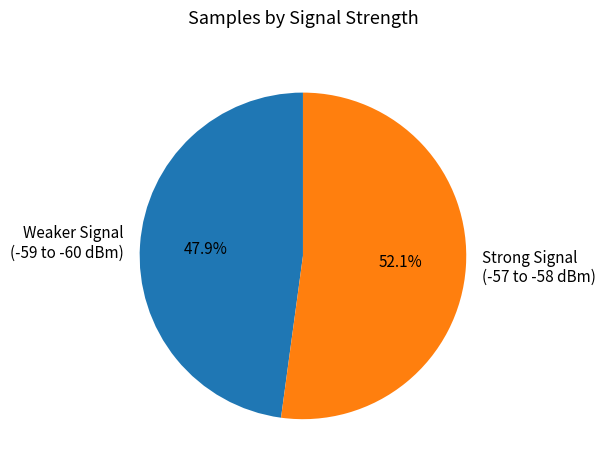

Does Weaker Signal (-59 to -60 dBm) represent more than half of the total?

No